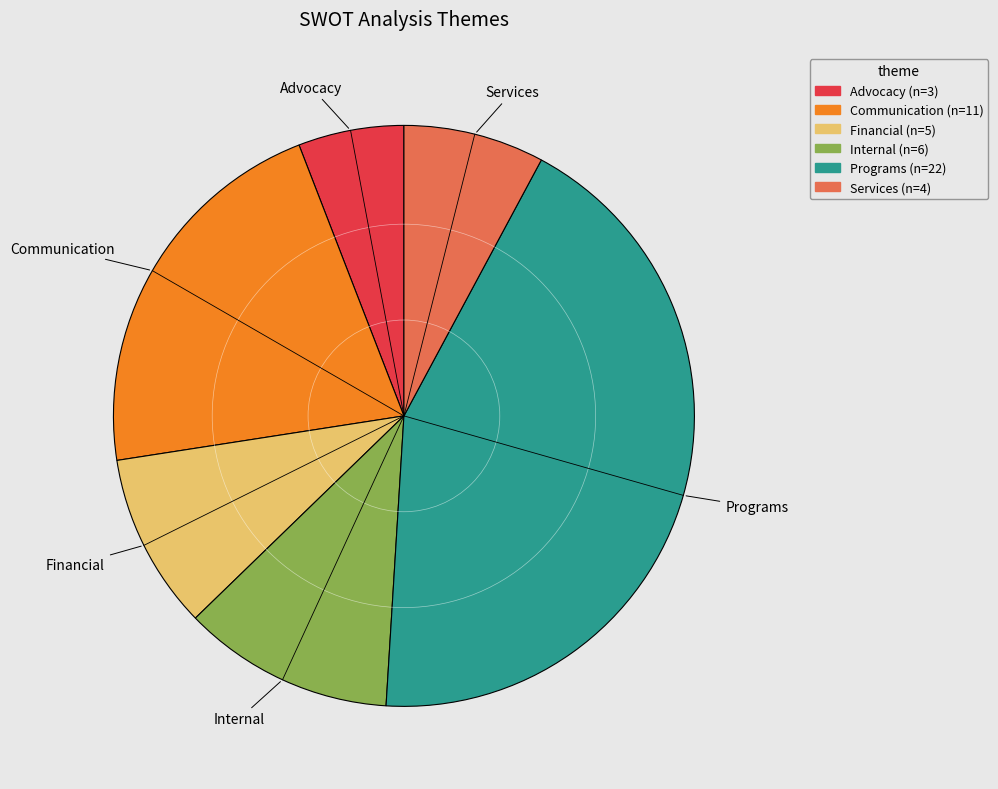

Between Services and Communication, which is larger?

Communication